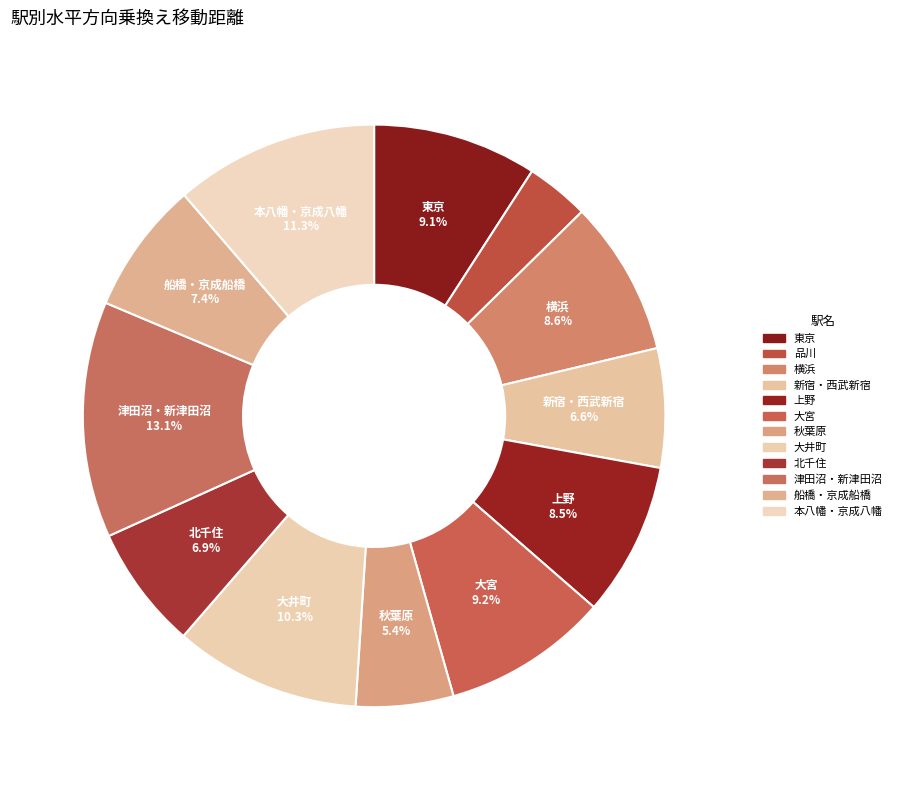

To the nearest percent, what portion does 新宿・西武新宿 represent?

7%